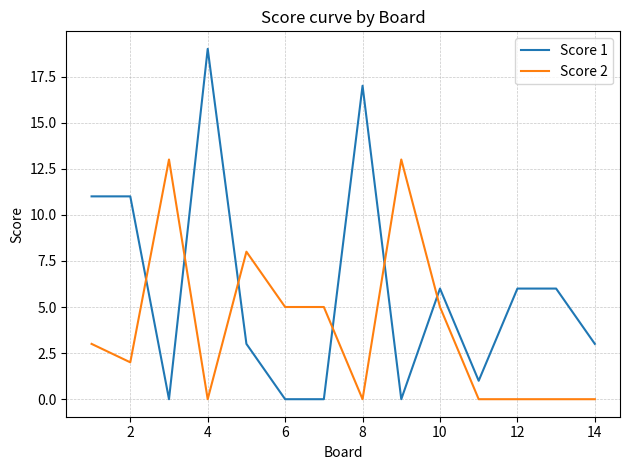

Which series has the largest range (max minus min)?

Score 1